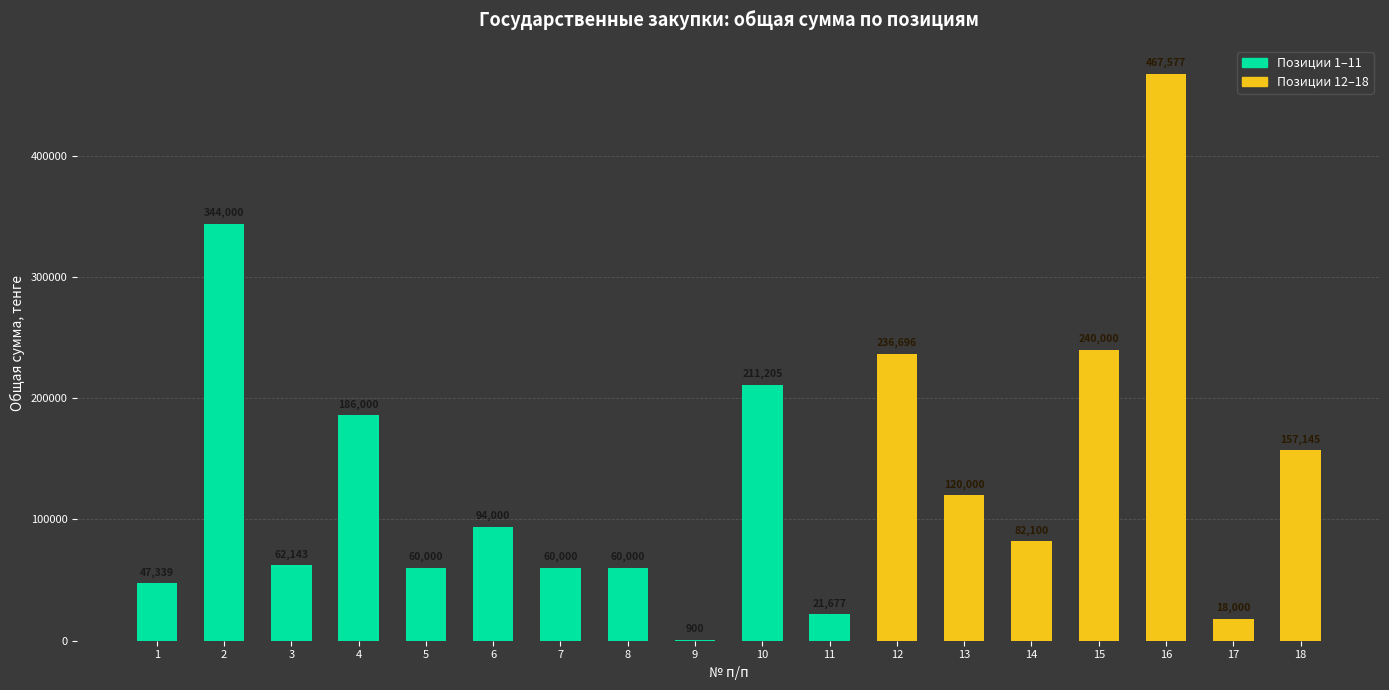

How many series are shown in this chart?

1